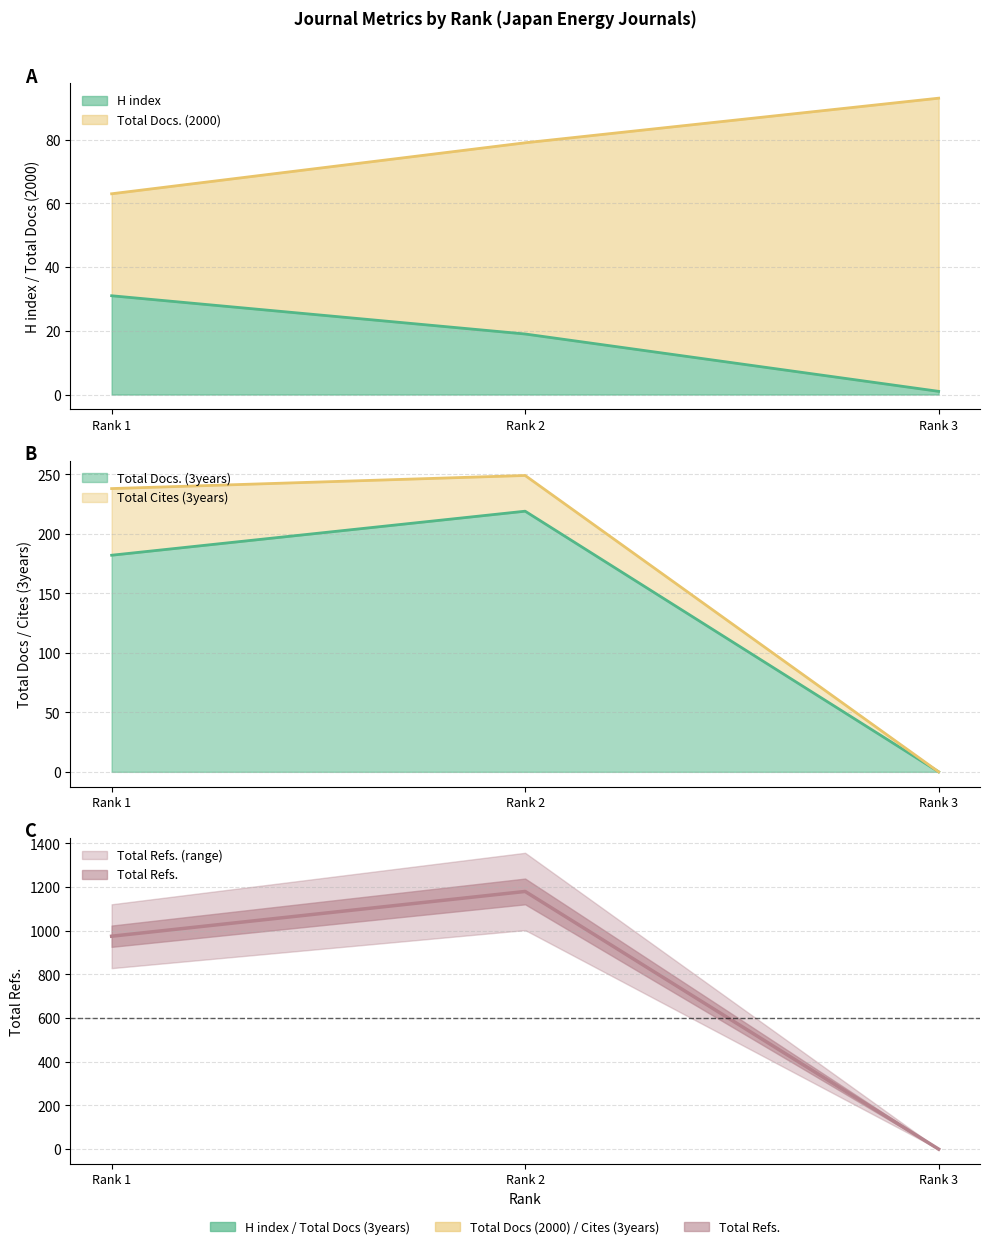

Between Rank 1 and Rank 2, which series saw the biggest shift?

Total Refs.